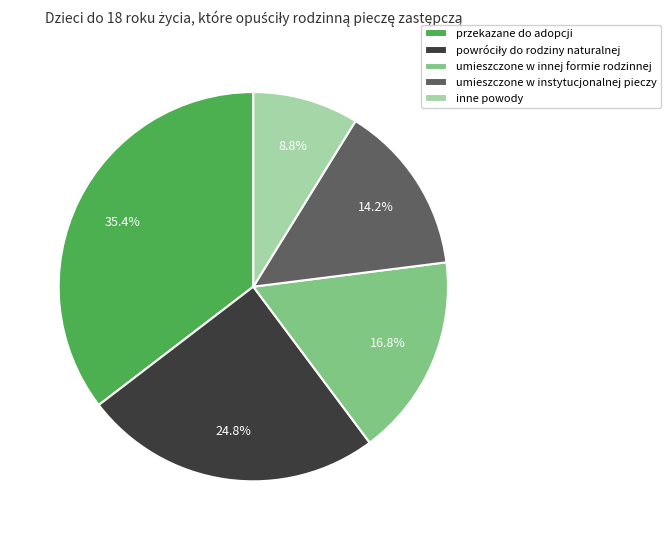

How many slices are in this pie chart?

5